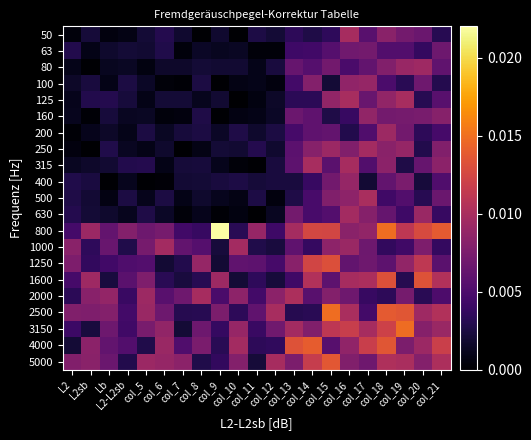

Which series has the largest range (max minus min)?

800